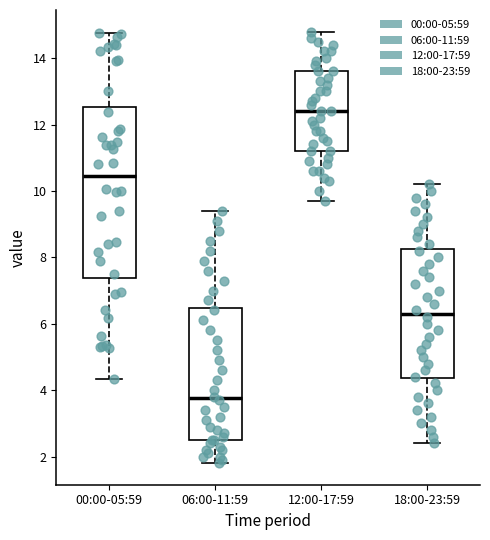

Comparing the boxes themselves (not the whiskers), which one is the tallest?

00:00-05:59